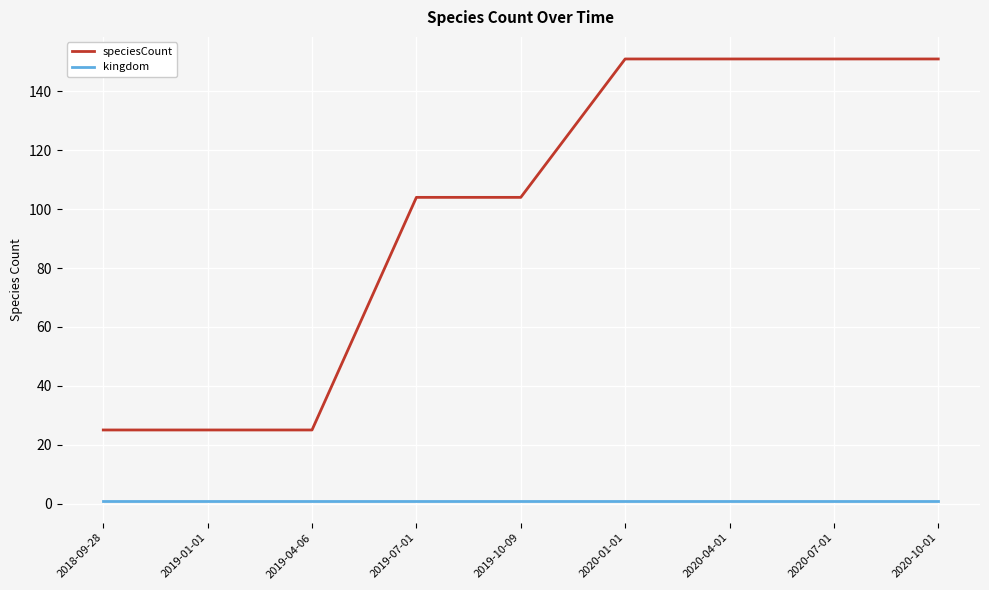

Reading right to left, extract all data points from this chart.

speciesCount: 2020-10-01=151	2020-07-01=151	2020-04-01=151	2020-01-01=151	2019-10-09=104	2019-07-01=104	2019-04-06=25	2019-01-01=25	2018-09-28=25
kingdom: 2020-10-01=1	2020-07-01=1	2020-04-01=1	2020-01-01=1	2019-10-09=1	2019-07-01=1	2019-04-06=1	2019-01-01=1	2018-09-28=1